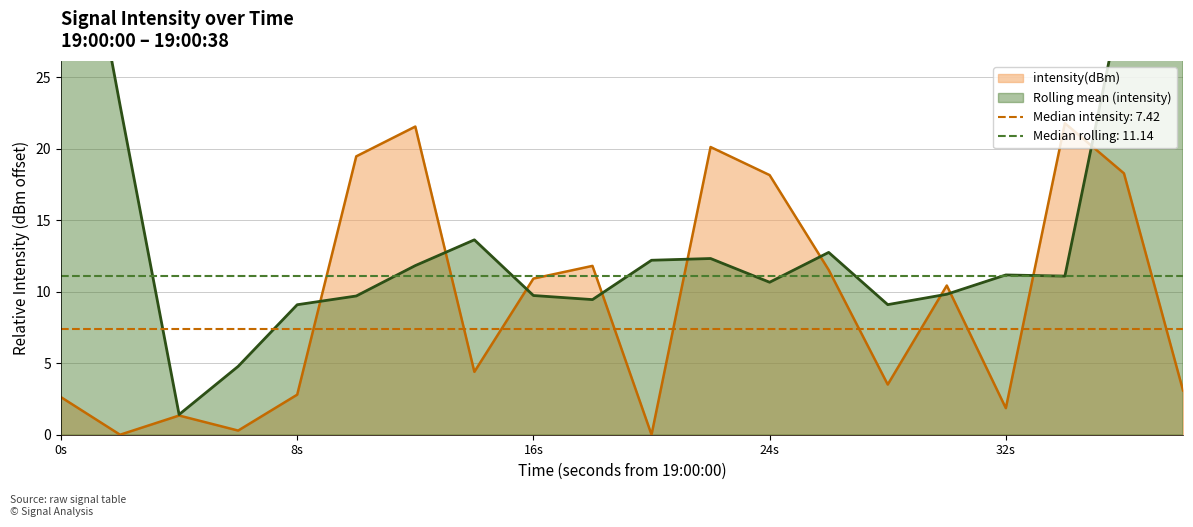

The intensity(dBm) series shows 2.6 at 0s. True or false?

True